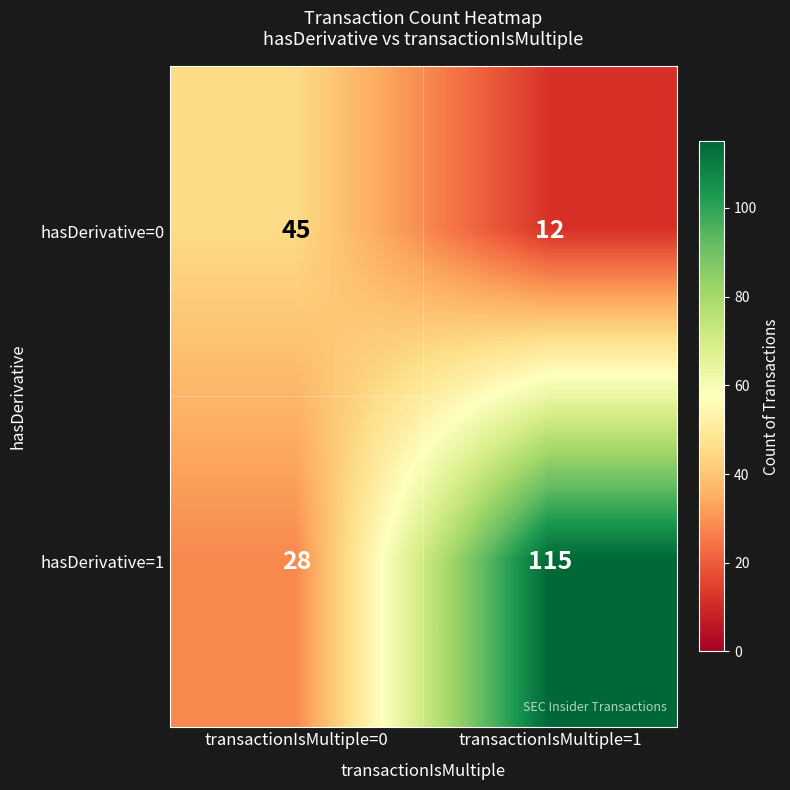

Rank the series at transactionIsMultiple=1 from highest to lowest value.

hasDerivative=1, hasDerivative=0